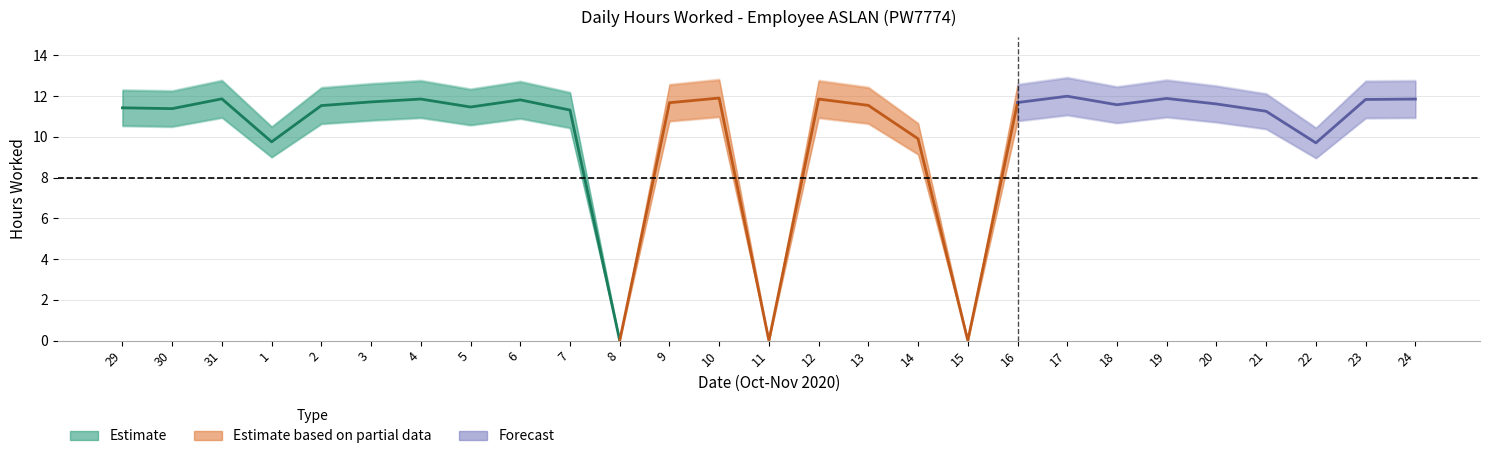

Where is the data nearest to the value 6?

22